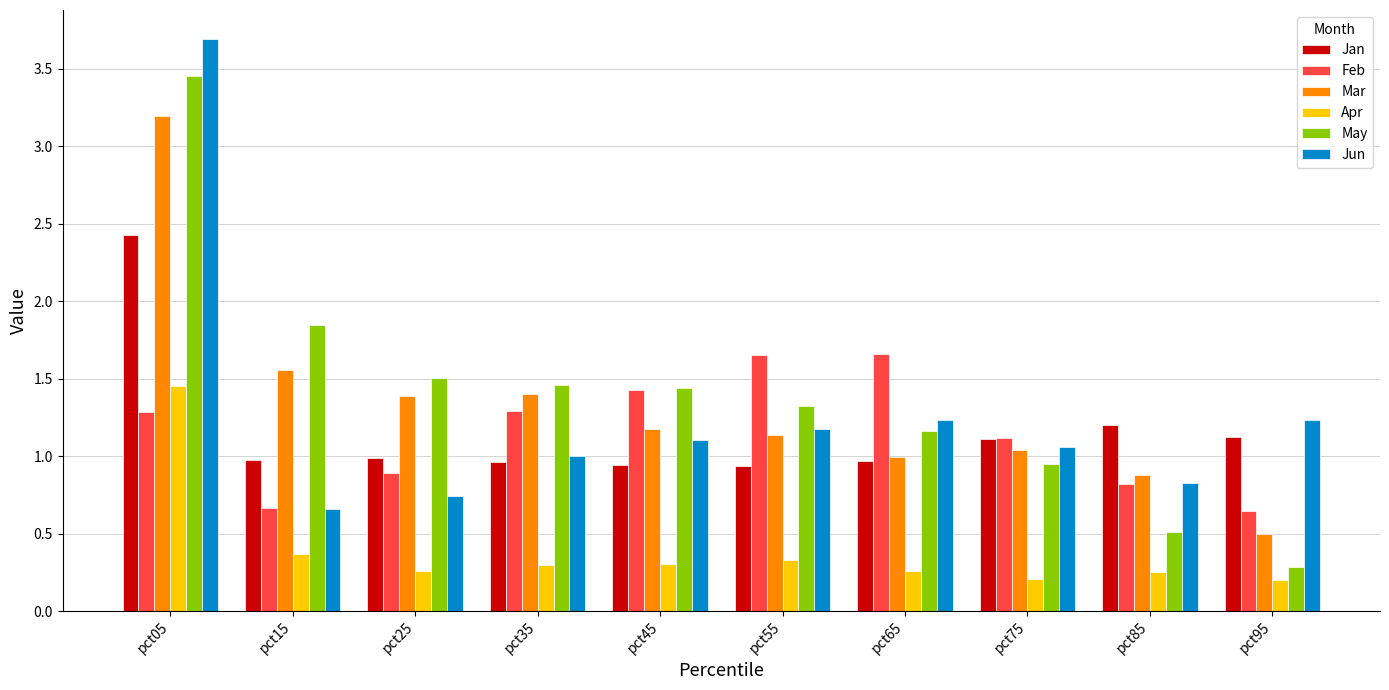

What is the difference between the Feb values at pct55 and pct75?

0.5